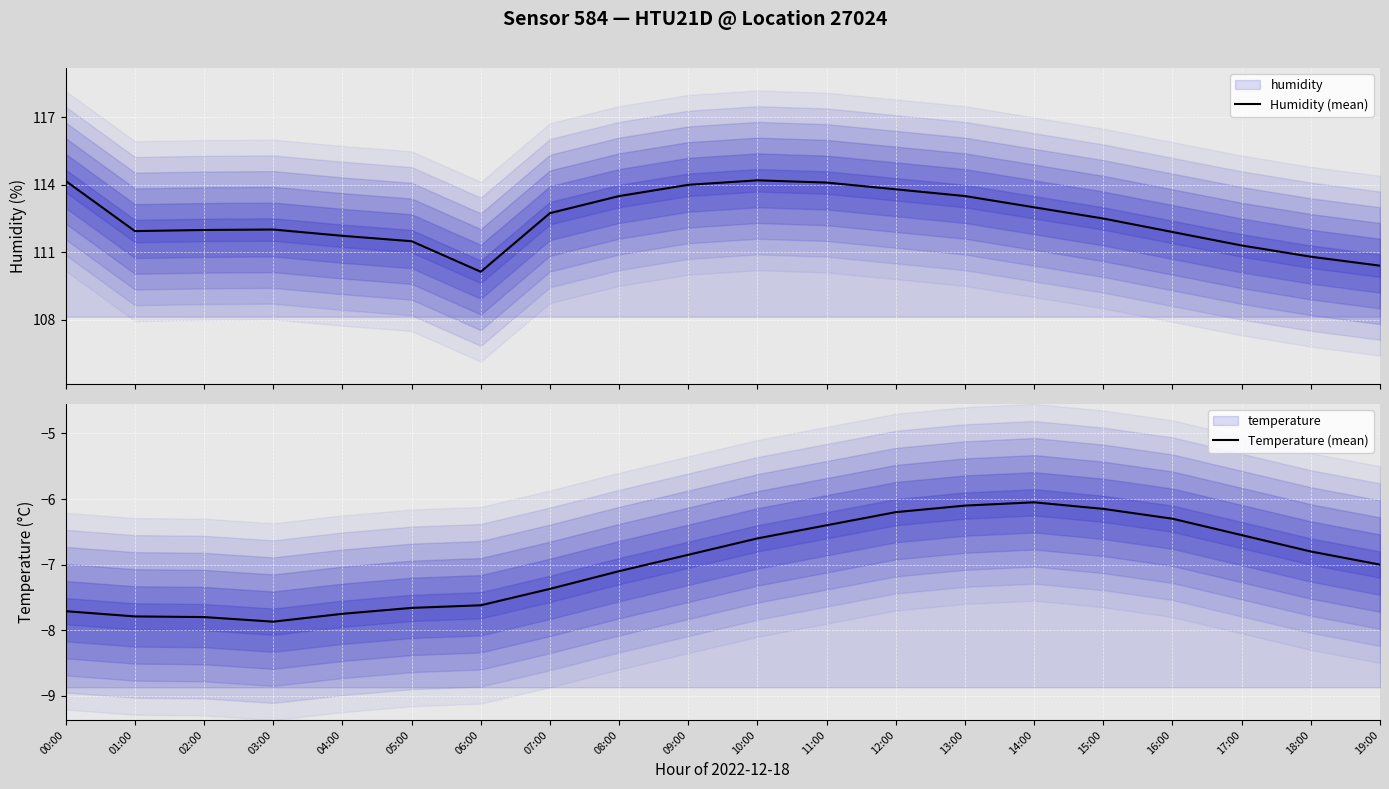

What is the label of the 13th point from the right?

07:00